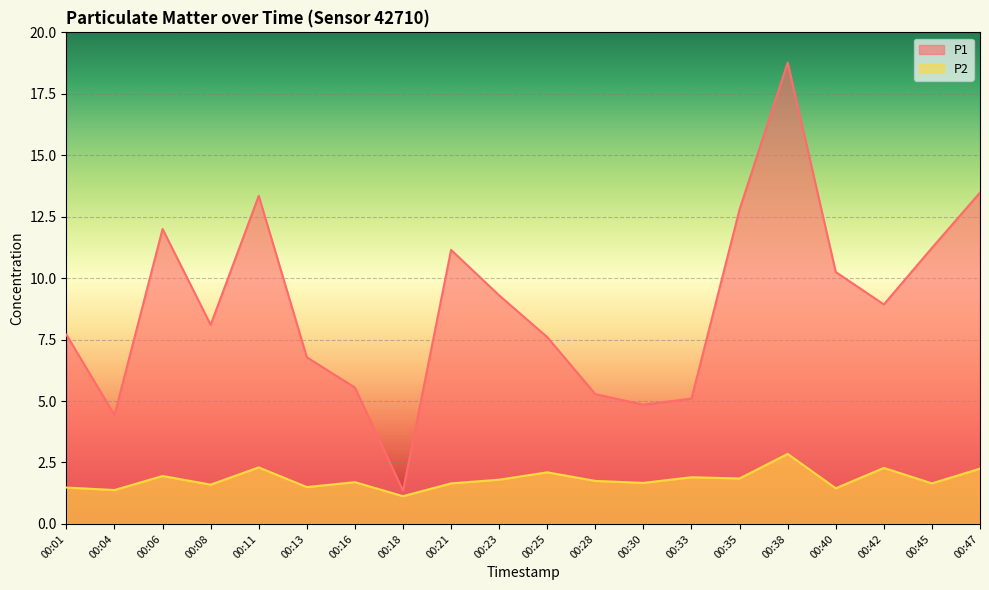

At 00:47, list the series in order from smallest to largest.

P2, P1